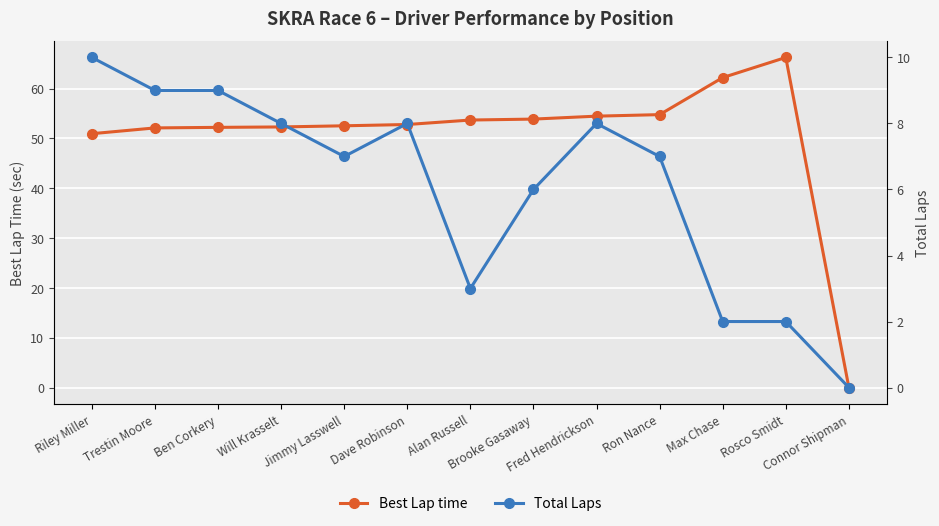

Reading left to right, what are all the values shown in this chart?

Best Lap time: Riley Miller=50.9	Trestin Moore=52.1	Ben Corkery=52.2	Will Krasselt=52.3	Jimmy Lasswell=52.5	Dave Robinson=52.8	Alan Russell=53.7	Brooke Gasaway=53.9	Fred Hendrickson=54.5	Ron Nance=54.8	Max Chase=62.2	Rosco Smidt=66.2	Connor Shipman=0.0
Total Laps: Riley Miller=10.0	Trestin Moore=9.0	Ben Corkery=9.0	Will Krasselt=8.0	Jimmy Lasswell=7.0	Dave Robinson=8.0	Alan Russell=3.0	Brooke Gasaway=6.0	Fred Hendrickson=8.0	Ron Nance=7.0	Max Chase=2.0	Rosco Smidt=2.0	Connor Shipman=0.0